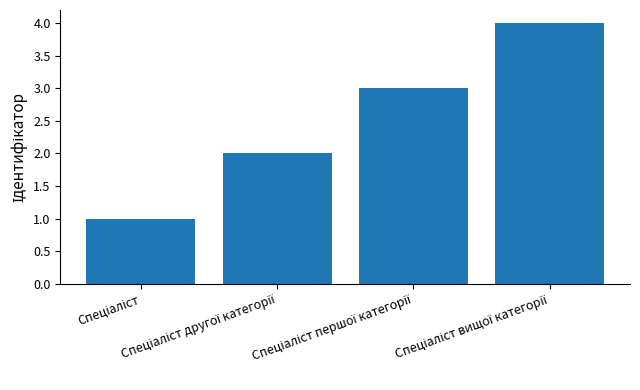

What is the sum of all values?

10